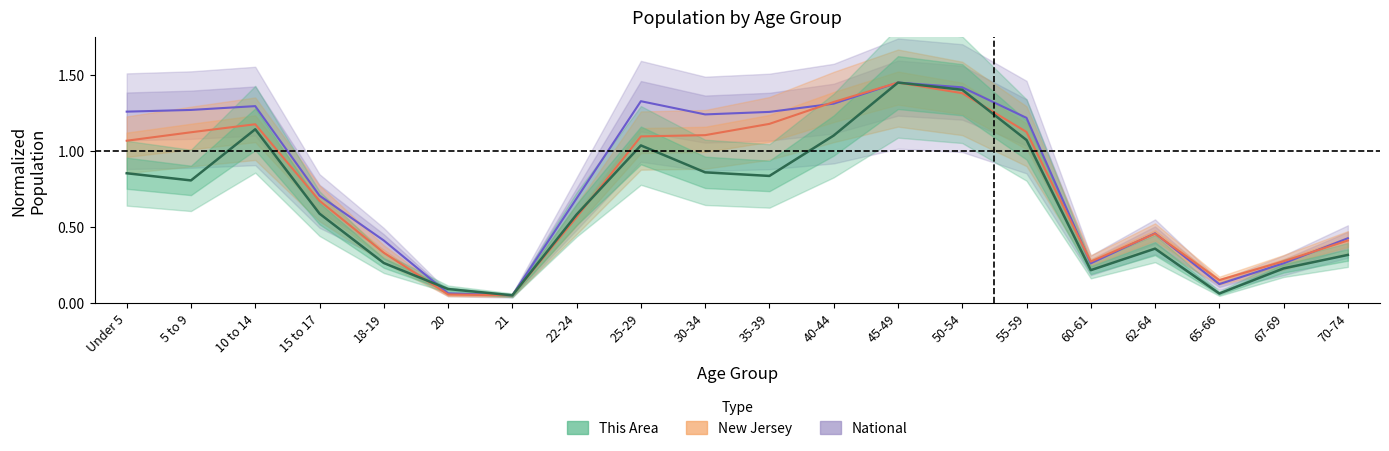

What is the difference between the maximum and second lowest values in the National series?

1.4